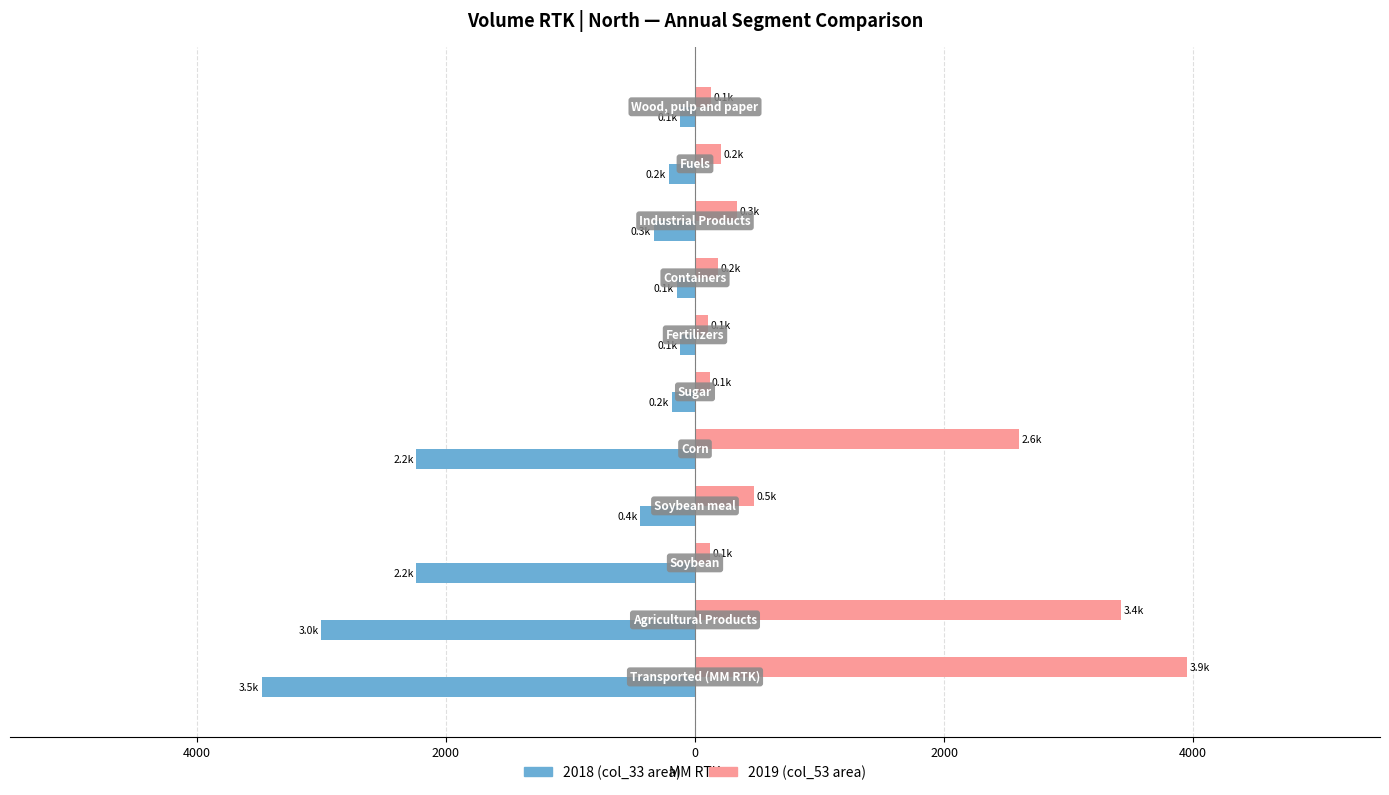

True or false: 2019 (col_53 area) has a value of 474.6 at 2000.

True